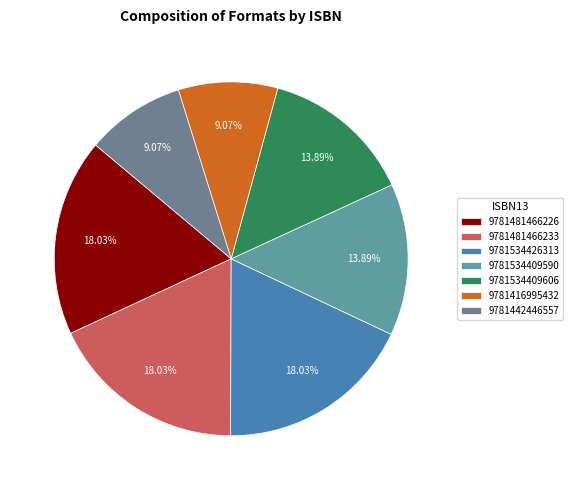

How much of the chart is everything except 9781481466226?

82.0%